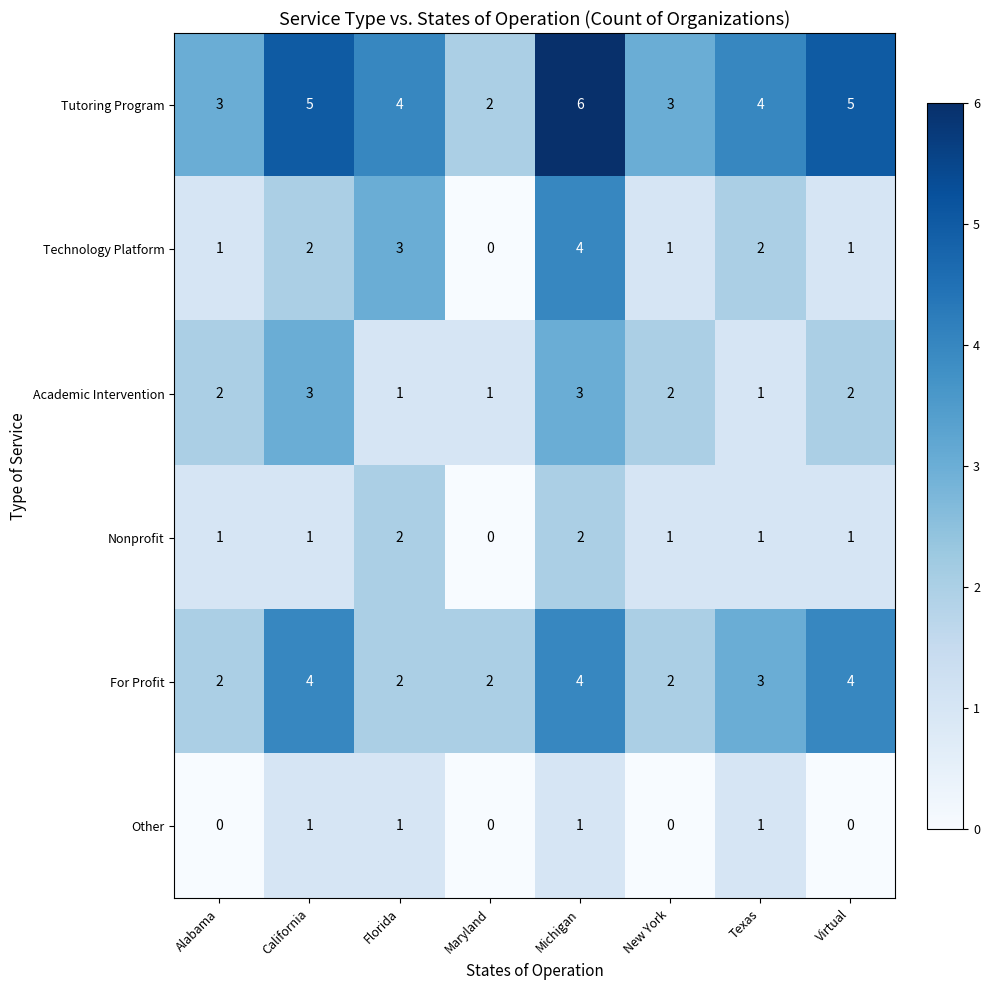

Between Alabama and Florida, which series saw the biggest shift?

Technology Platform